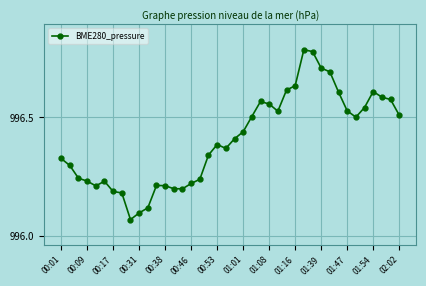

How many lines are shown in the chart?

1